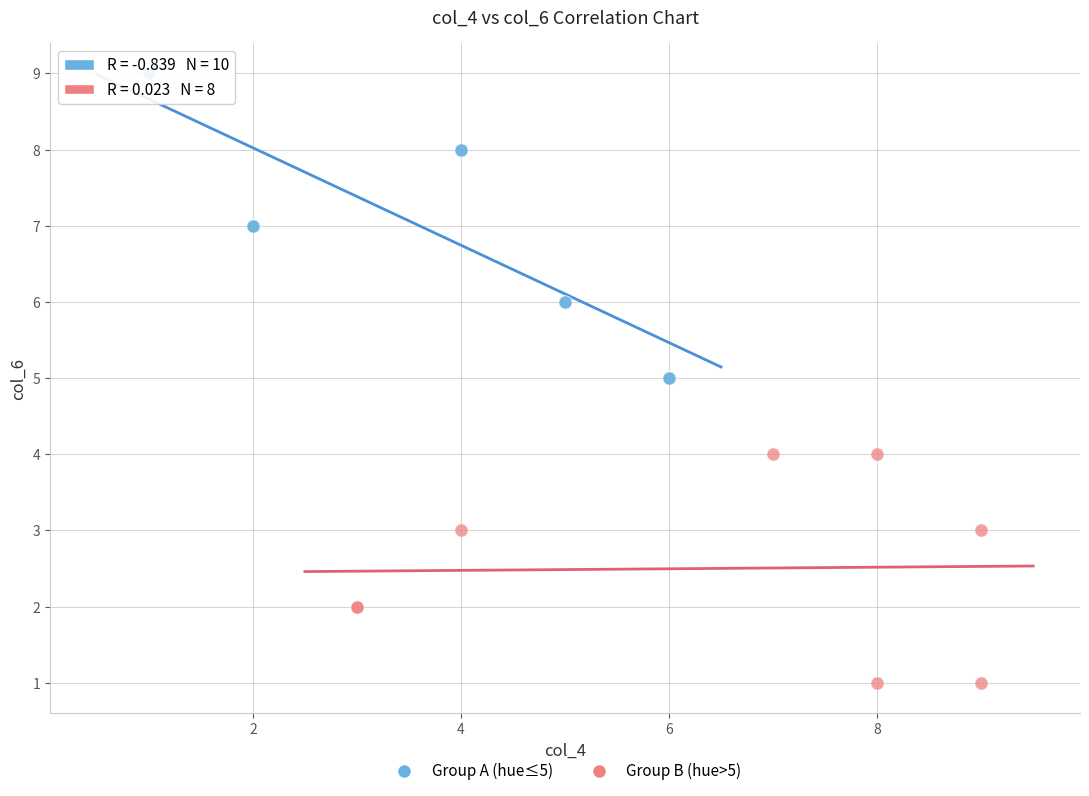

Which series contains the highest Y value?

Group A (hue≤5)